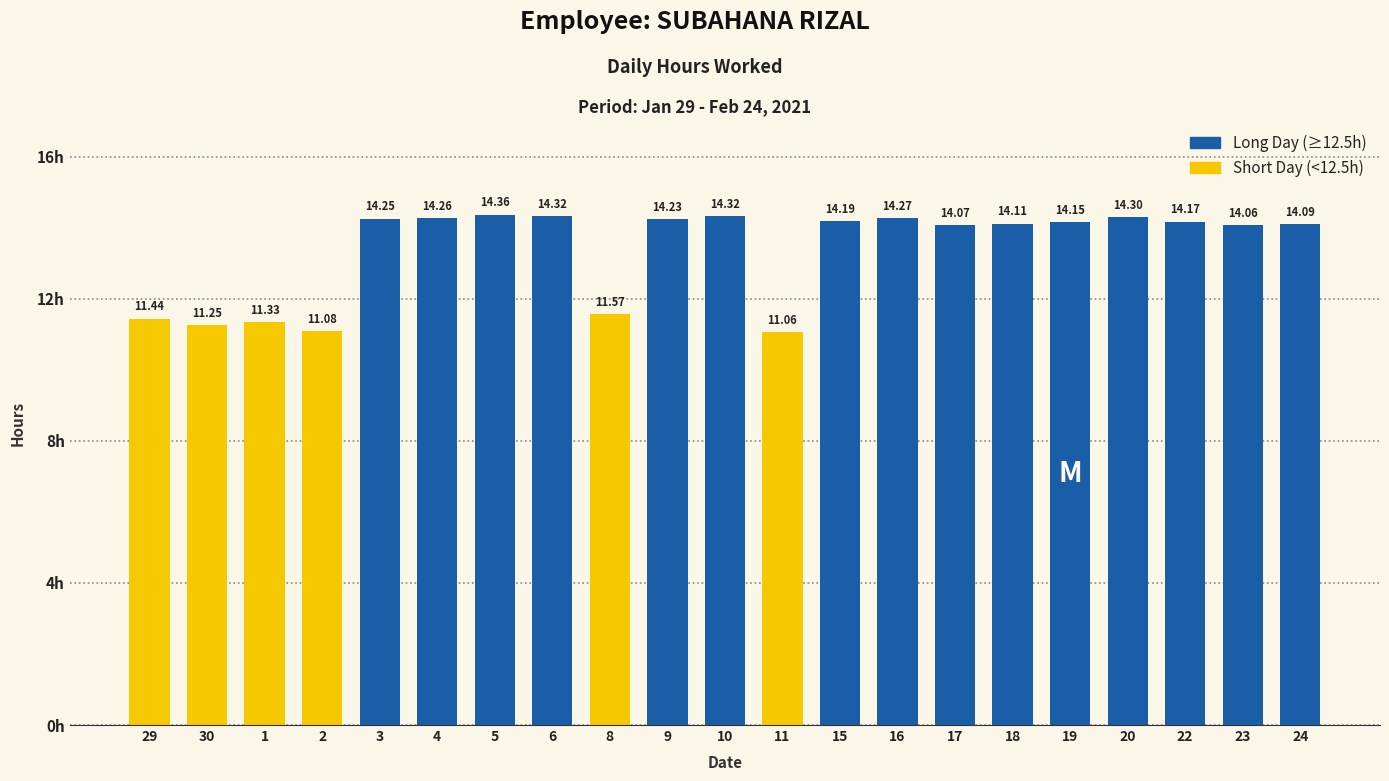

Count the number of values greater than 14.

15